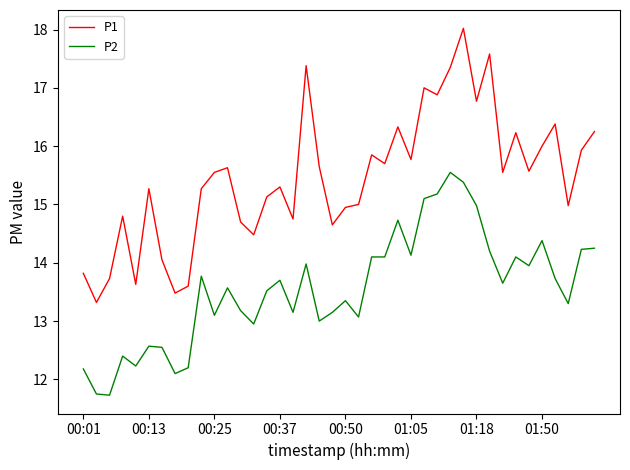

What is the average value of the P1 series?

15.5